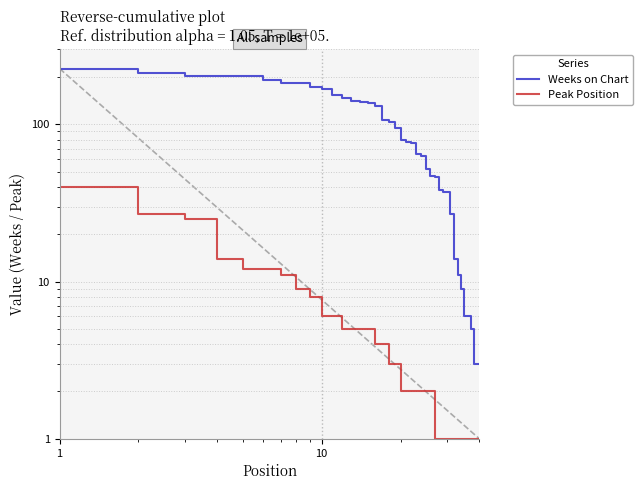

True or false: Weeks on Chart has more than 2 points higher than both neighbors.

False